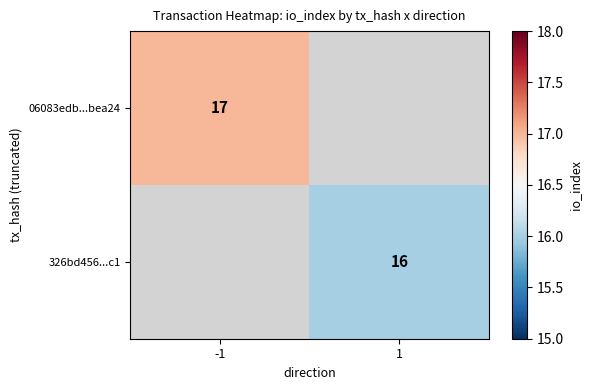

The value of 326bd456...c1 at 1 is 26. True or false?

False